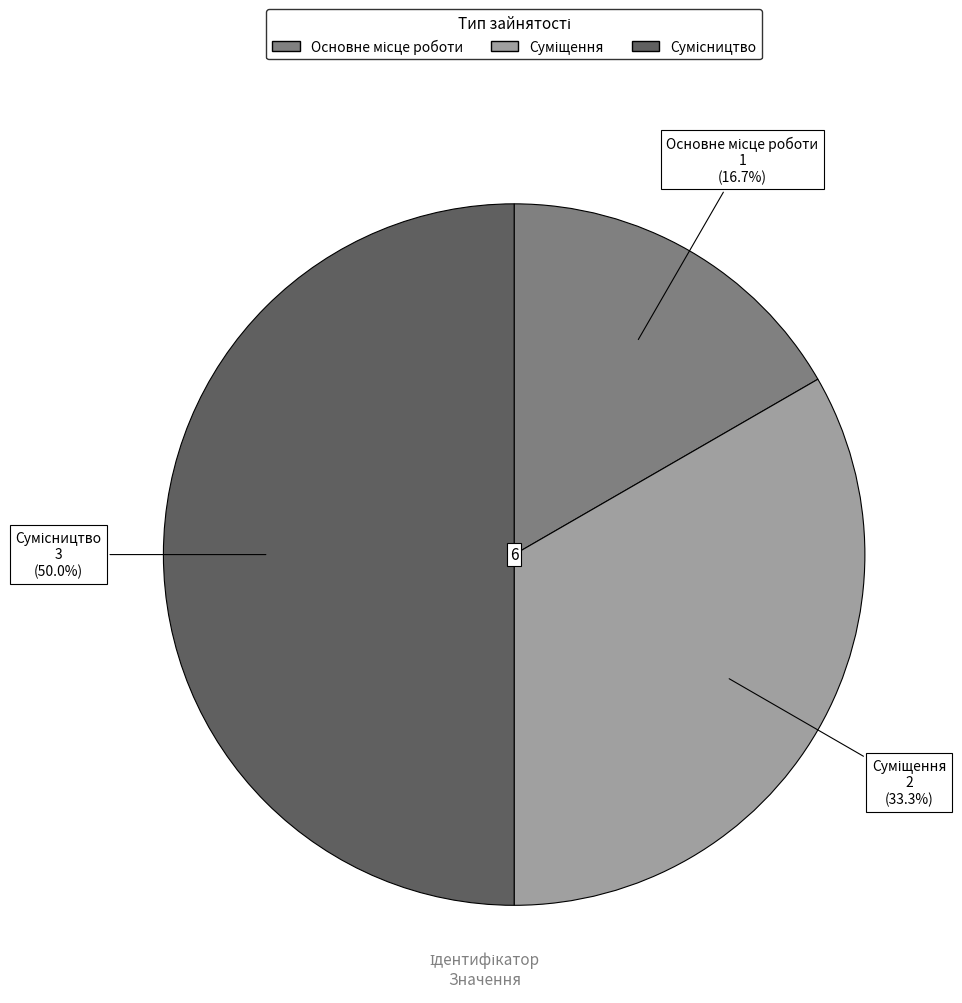

What percentage is the Основне місце роботи slice, to the nearest percent?

17%